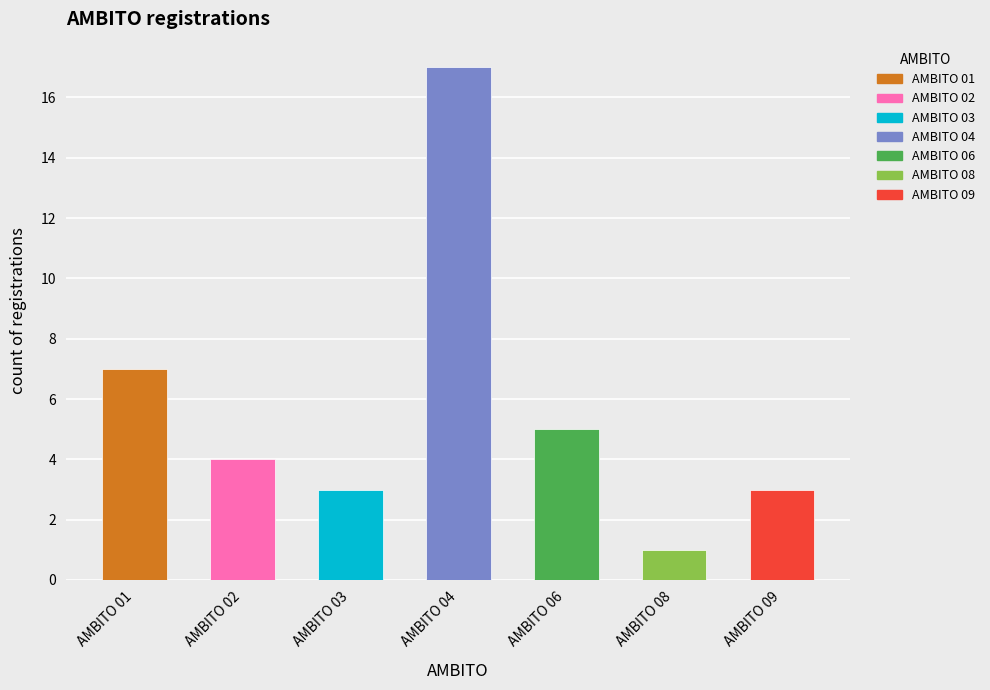

How many categories are shown in the chart?

7